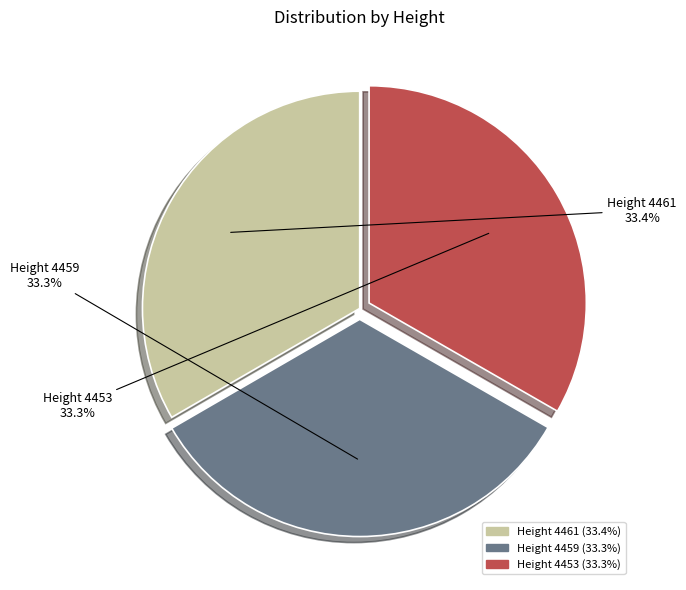

Is there a majority slice in this chart?

No